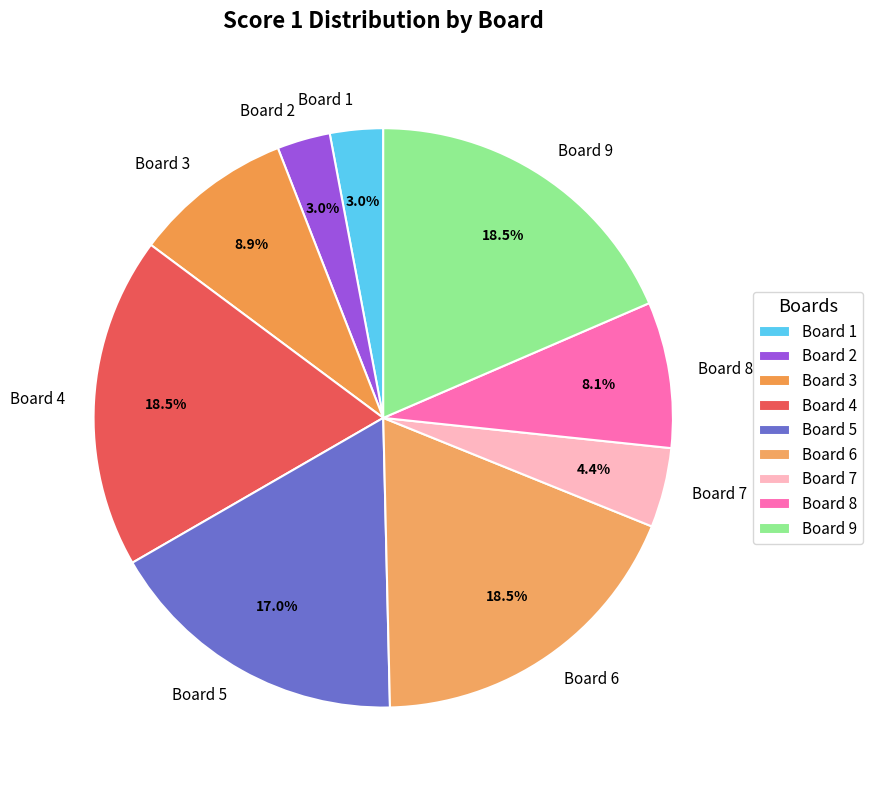

Does Board 6 represent more than half of the total?

No